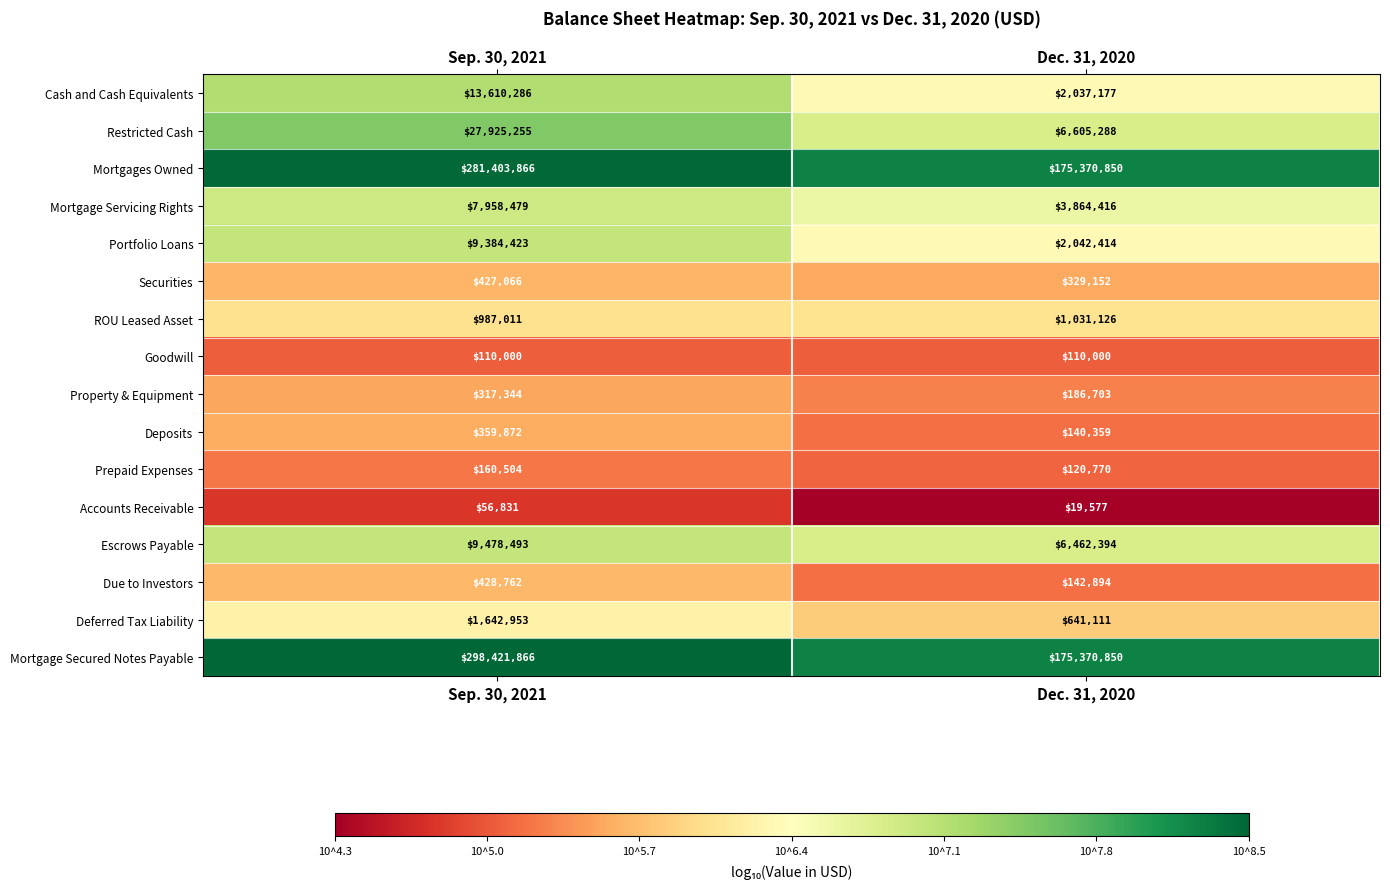

What is the approximate value of Deferred Tax Liability at Sep. 30, 2021, to the nearest 50?

1642950